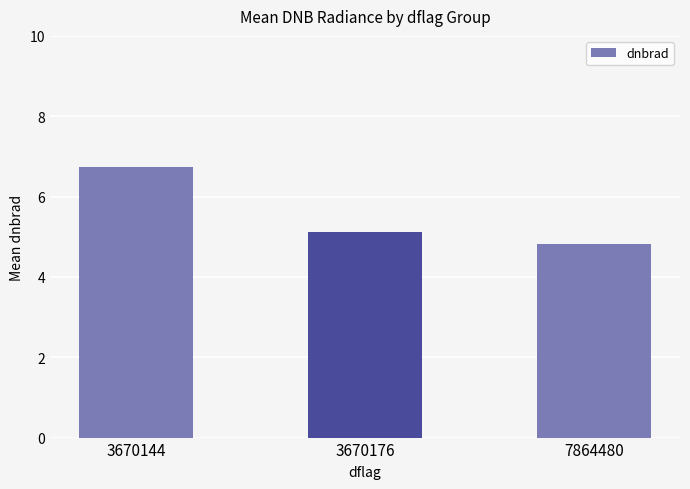

List the labels in order of value, largest first.

3670144, 3670176, 7864480